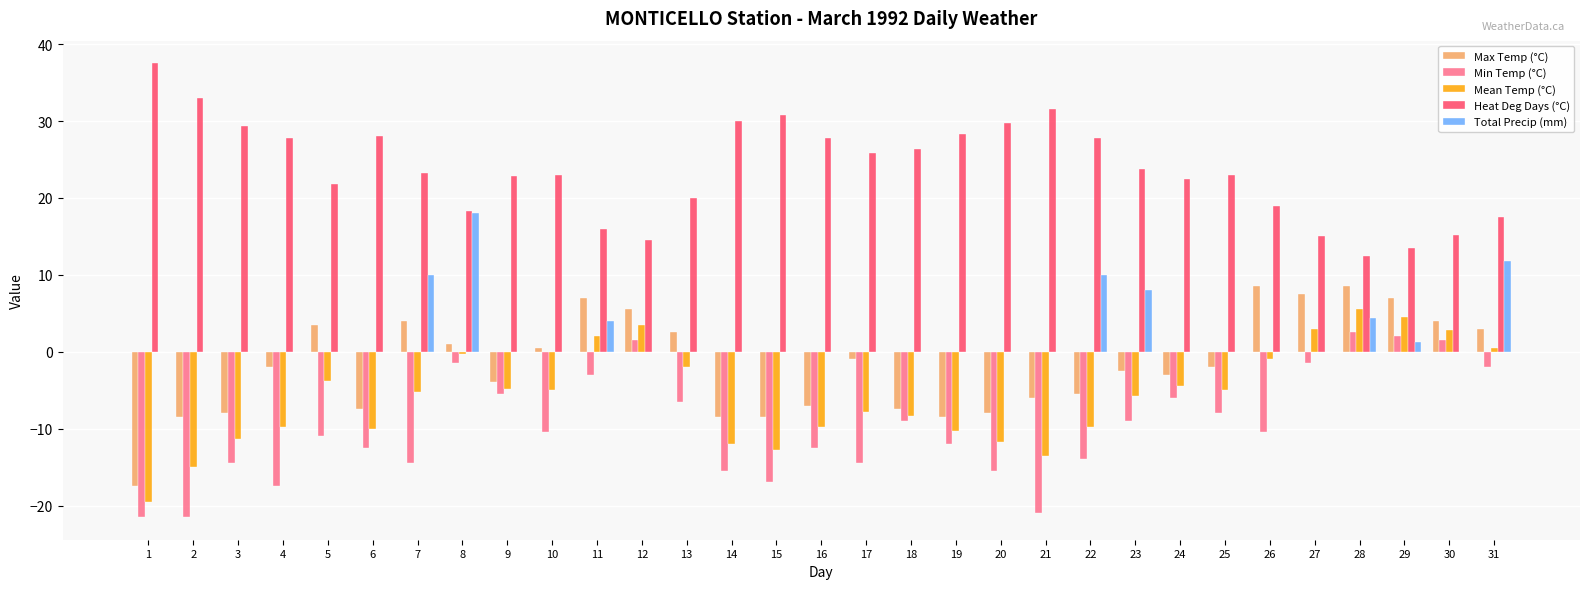

How many values in Min Temp (°C) are above zero?

4